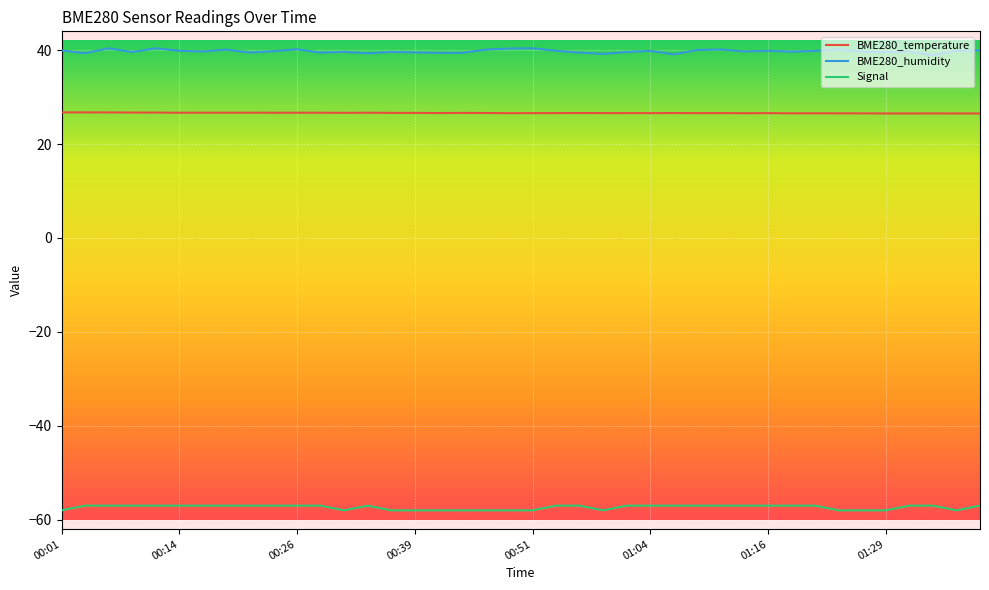

List the series in order of their peak value, highest first.

BME280_humidity, BME280_temperature, Signal